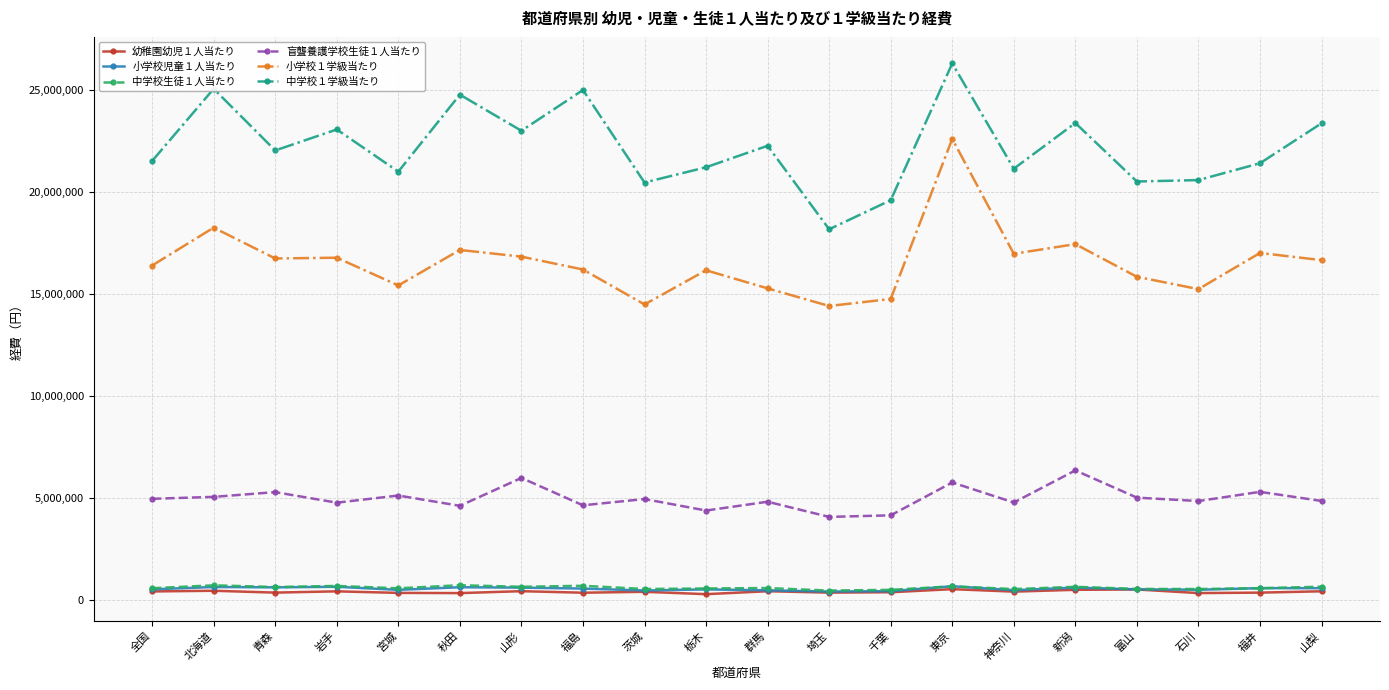

How many values in the 中学校１学級当たり series are below 22033365?

10